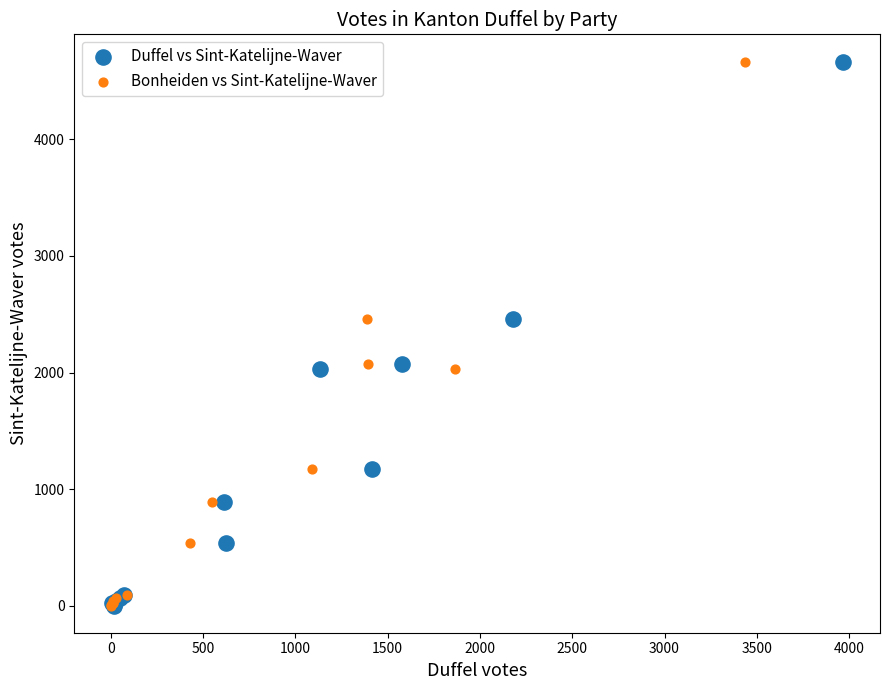

What are all the series names shown in the legend?

Duffel vs Sint-Katelijne-Waver, Bonheiden vs Sint-Katelijne-Waver